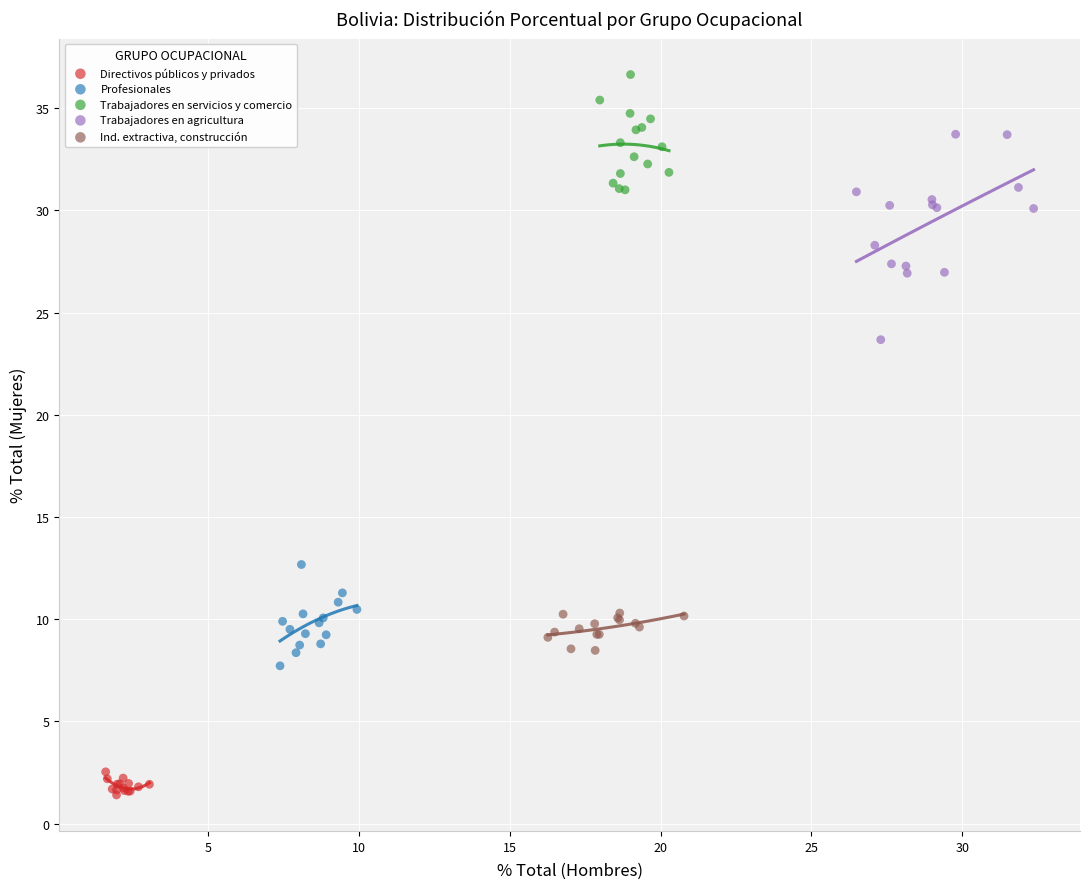

Which series has the largest Y range (max minus min)?

Trabajadores en agricultura